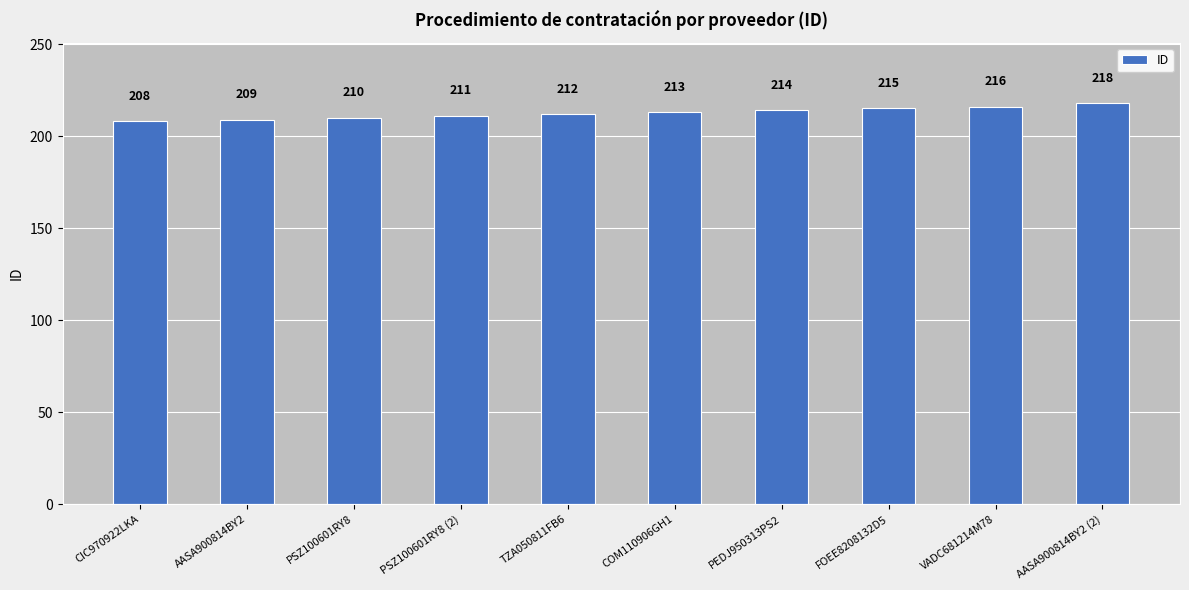

What is the difference between the maximum and minimum values?

10